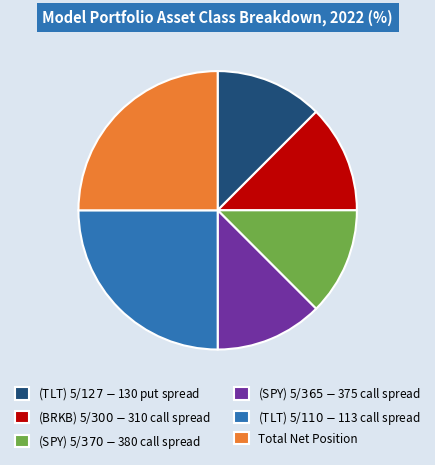

Count the number of slices in the pie.

6